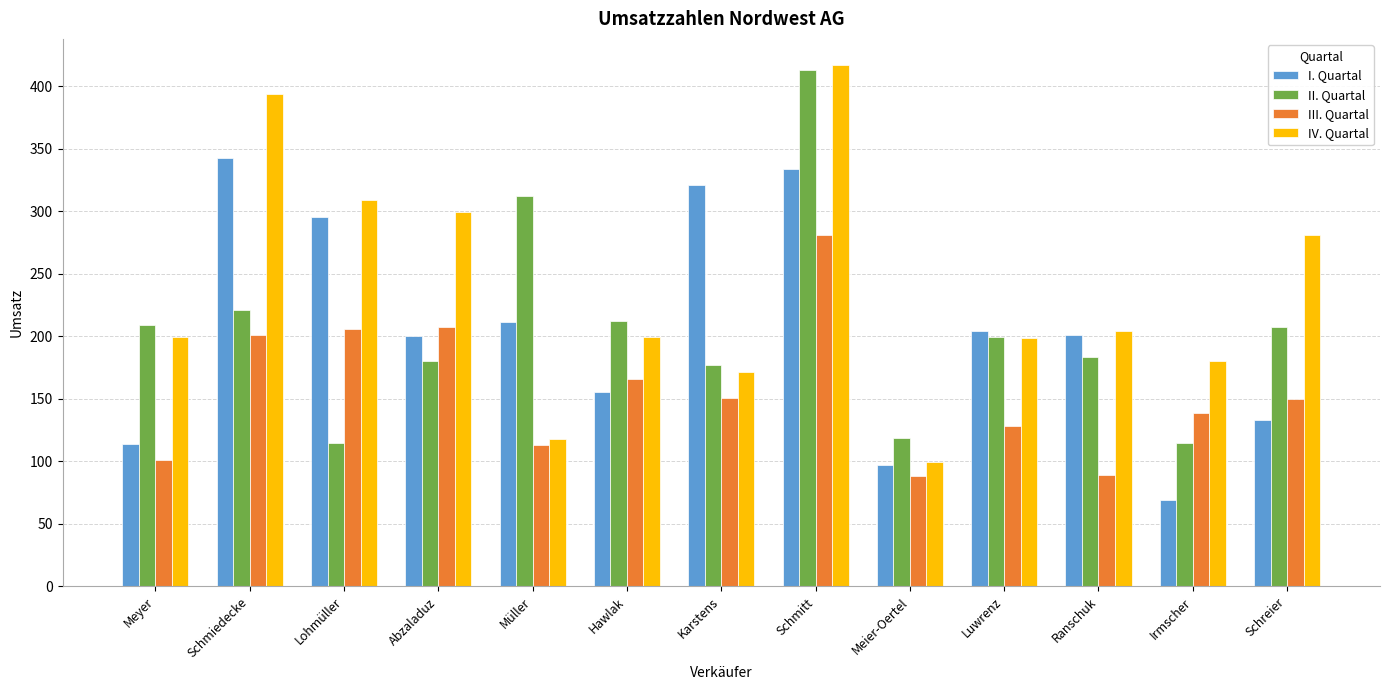

The value of III. Quartal at Lohmüller is 113.6. True or false?

False